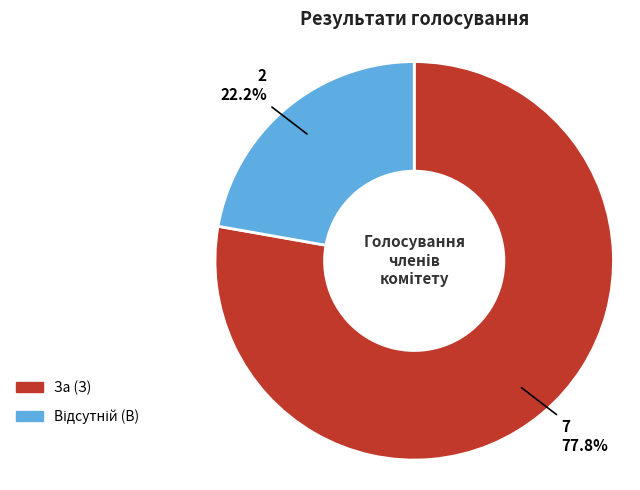

What is the largest slice in the pie chart?

За (З)